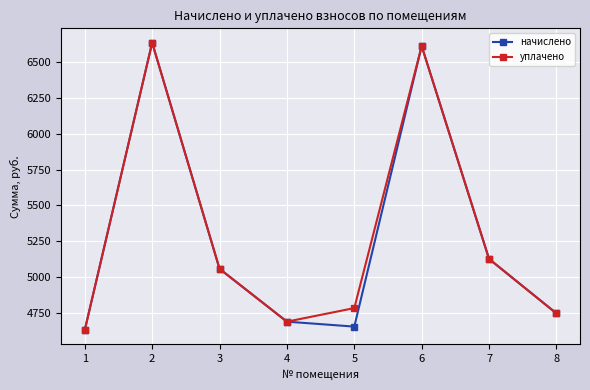

What is the value of the начислено point at the 4th from the left?

4688.6